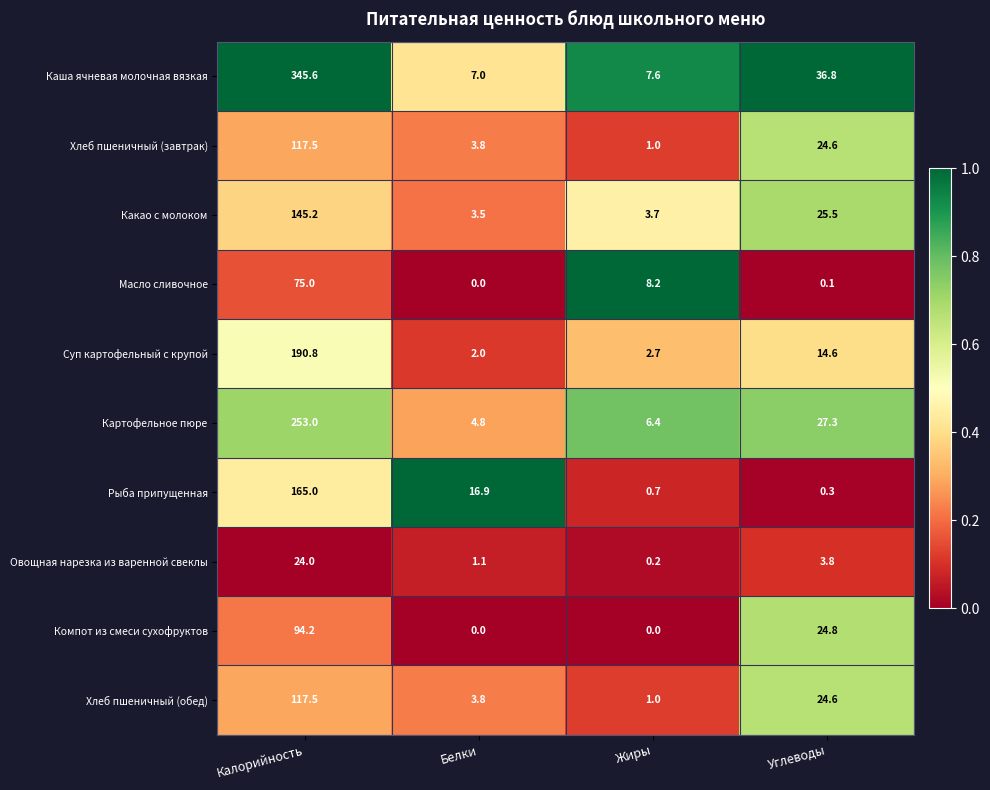

Which series has the widest spread of values?

Каша ячневая молочная вязкая